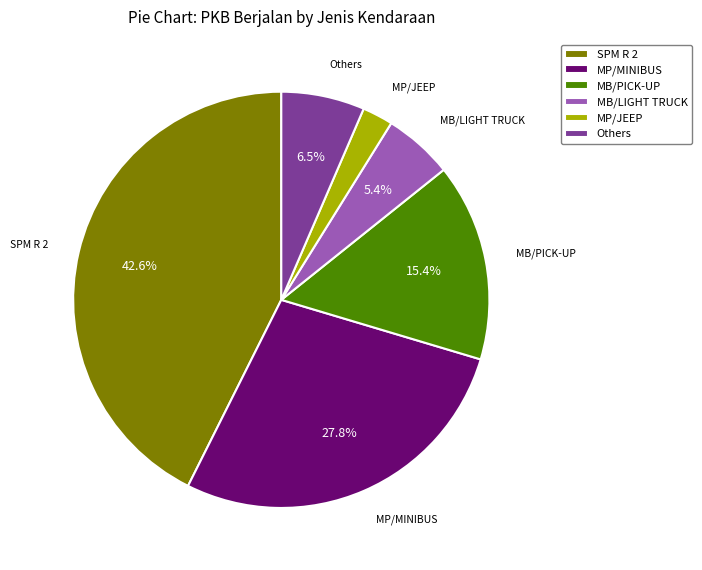

Rank the categories by value from lowest to highest.

MP/JEEP, MB/LIGHT TRUCK, Others, MB/PICK-UP, MP/MINIBUS, SPM R 2